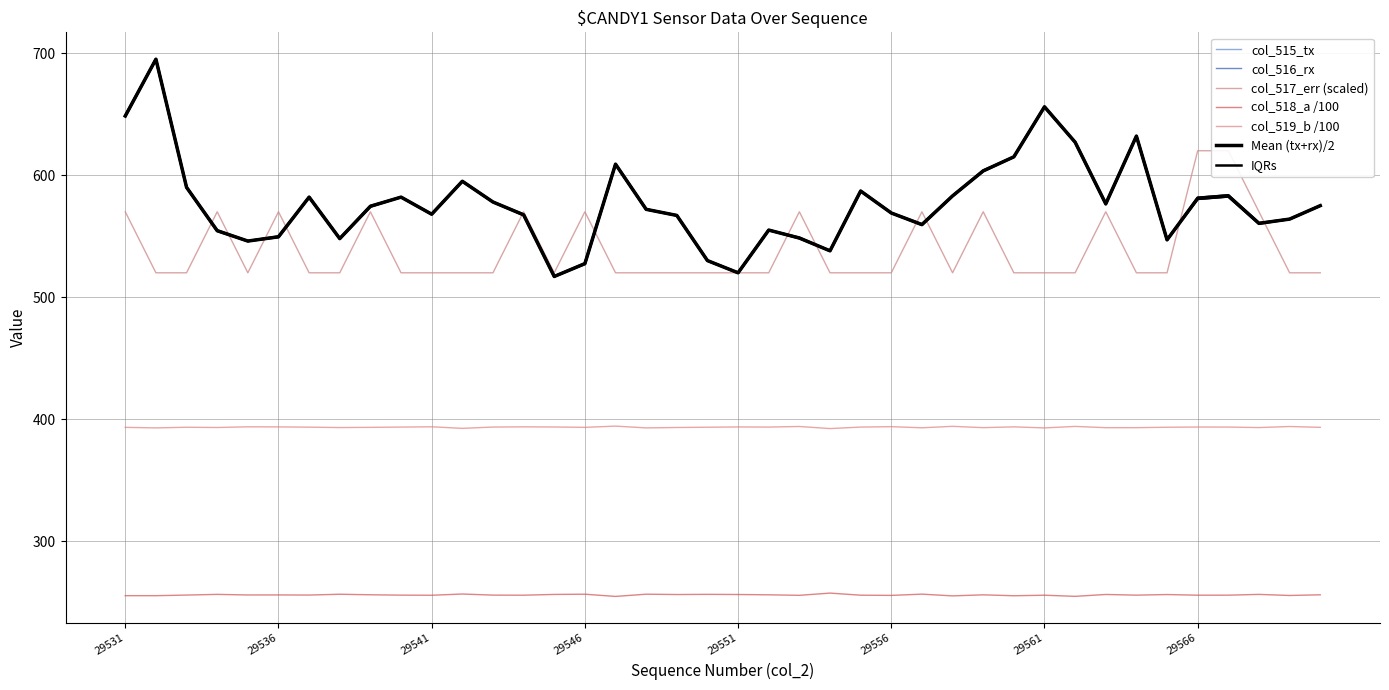

The col_515_tx series shows 649.0 at 29531. True or false?

True